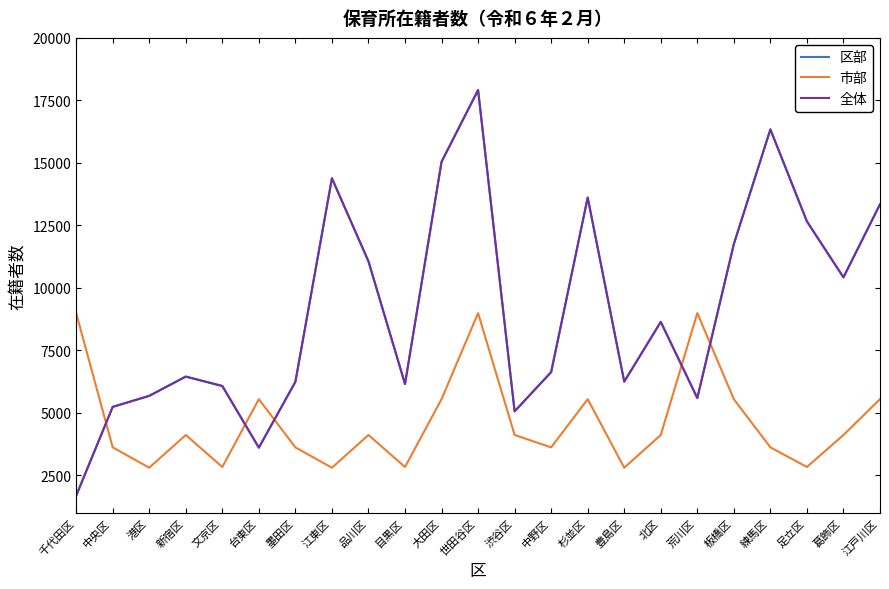

Where is the first local minimum for 市部?

港区